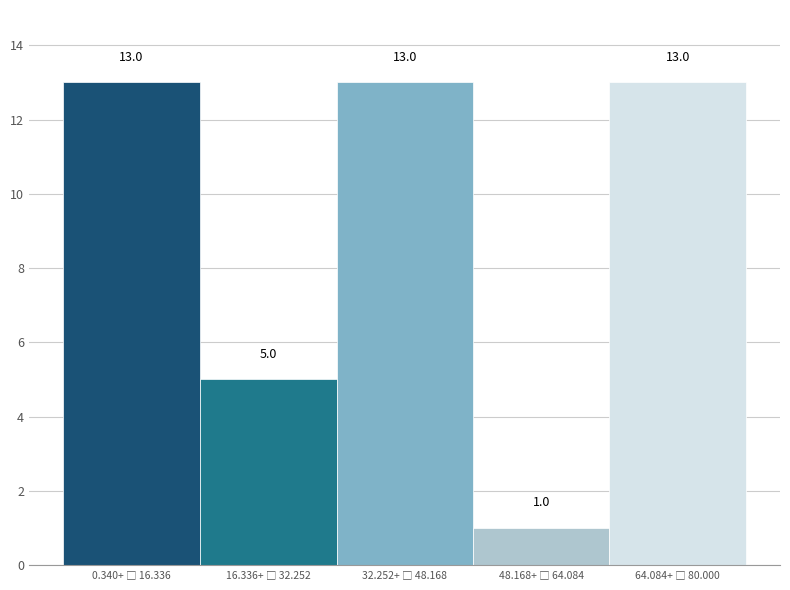

Reading left to right, list all the values displayed in this chart.

13	5	13	1	13